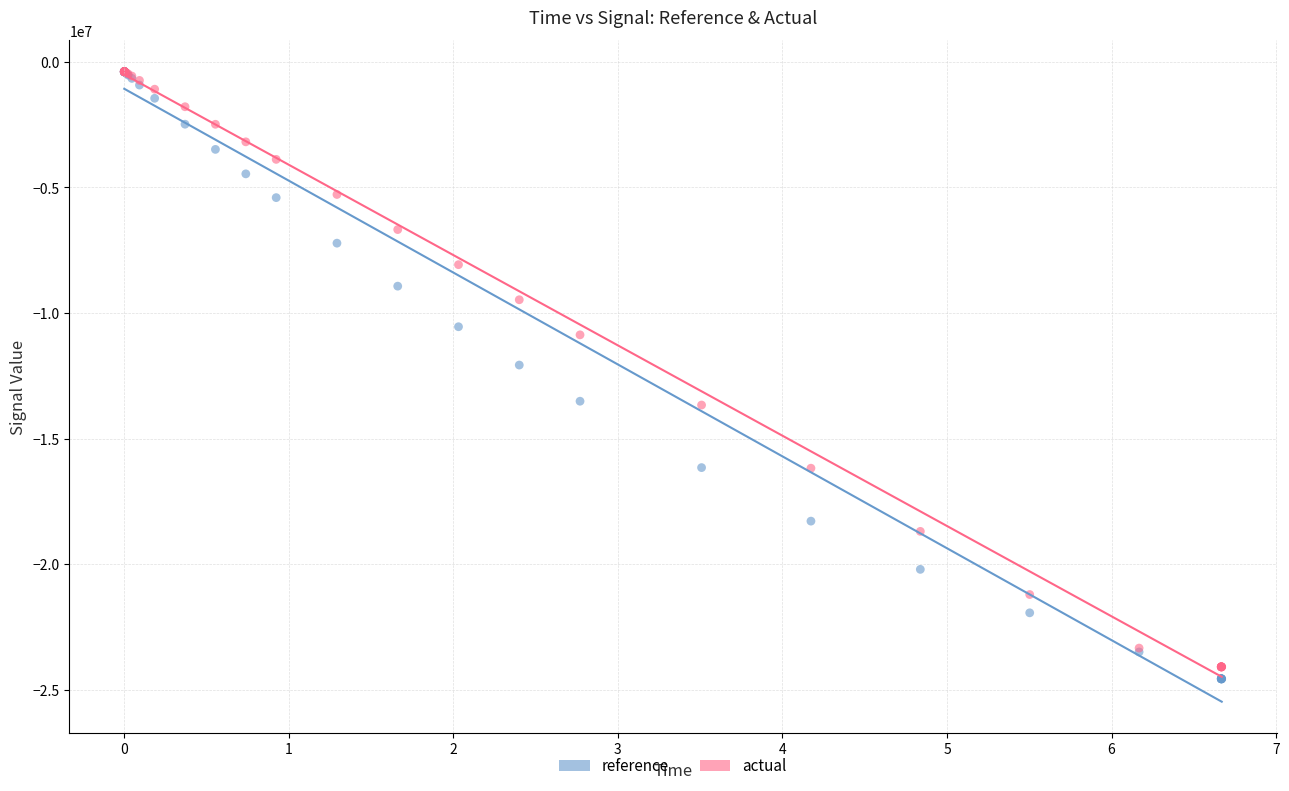

Which series has the largest Y range (max minus min)?

reference